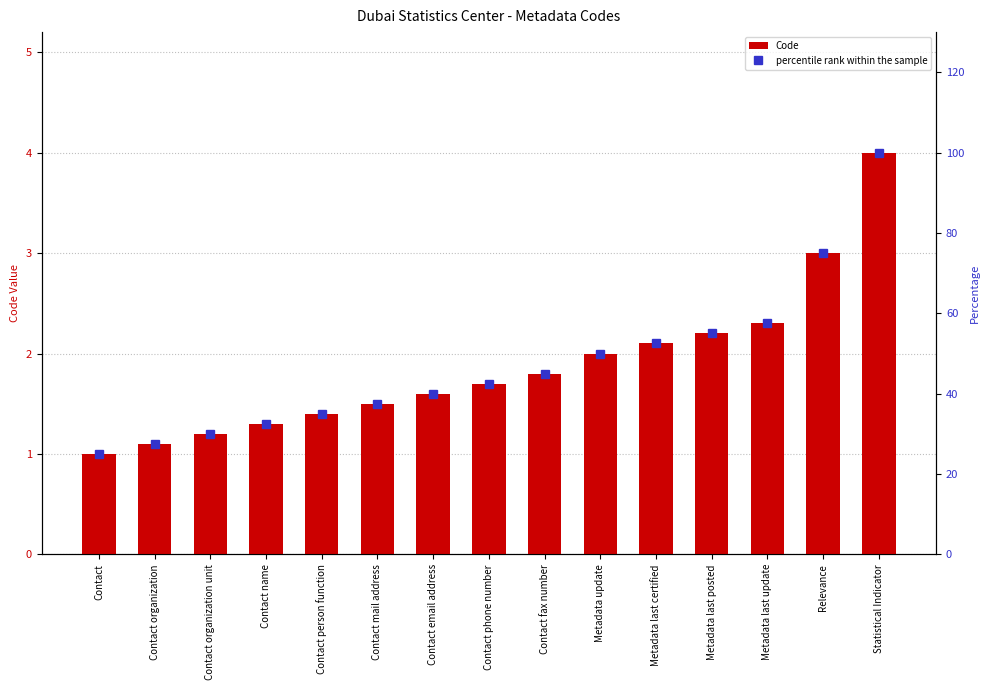

Does the chart contain any negative values?

No